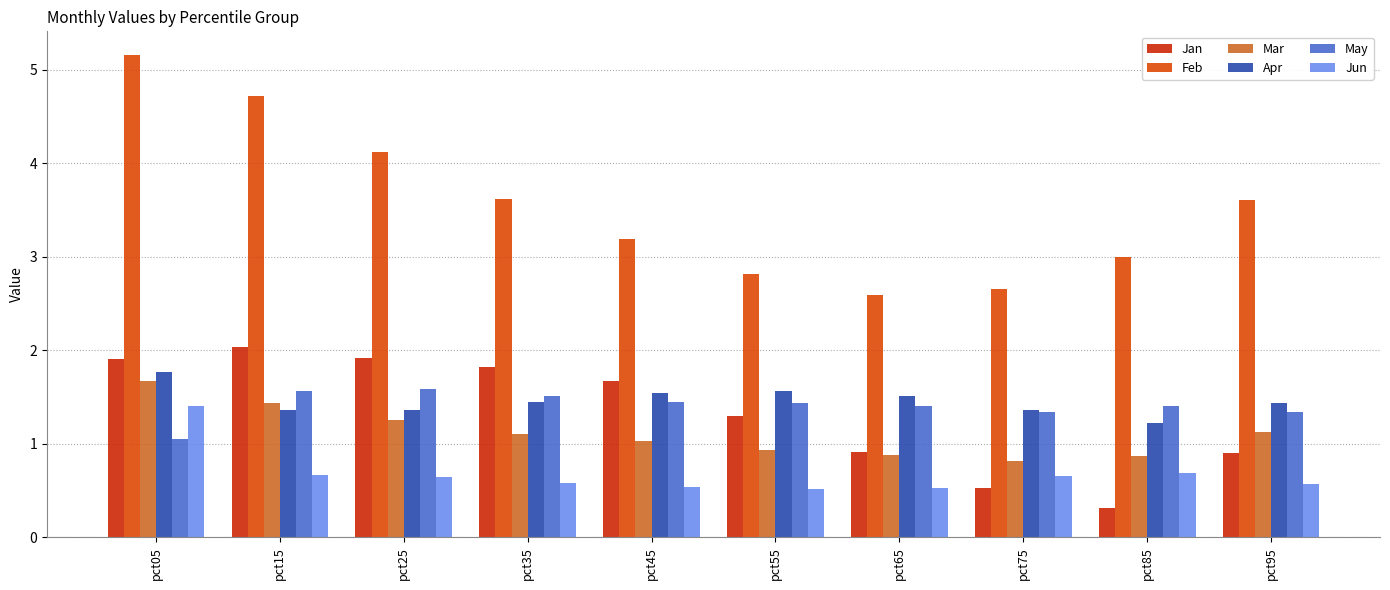

Which category has the highest value in the Feb series?

pct05